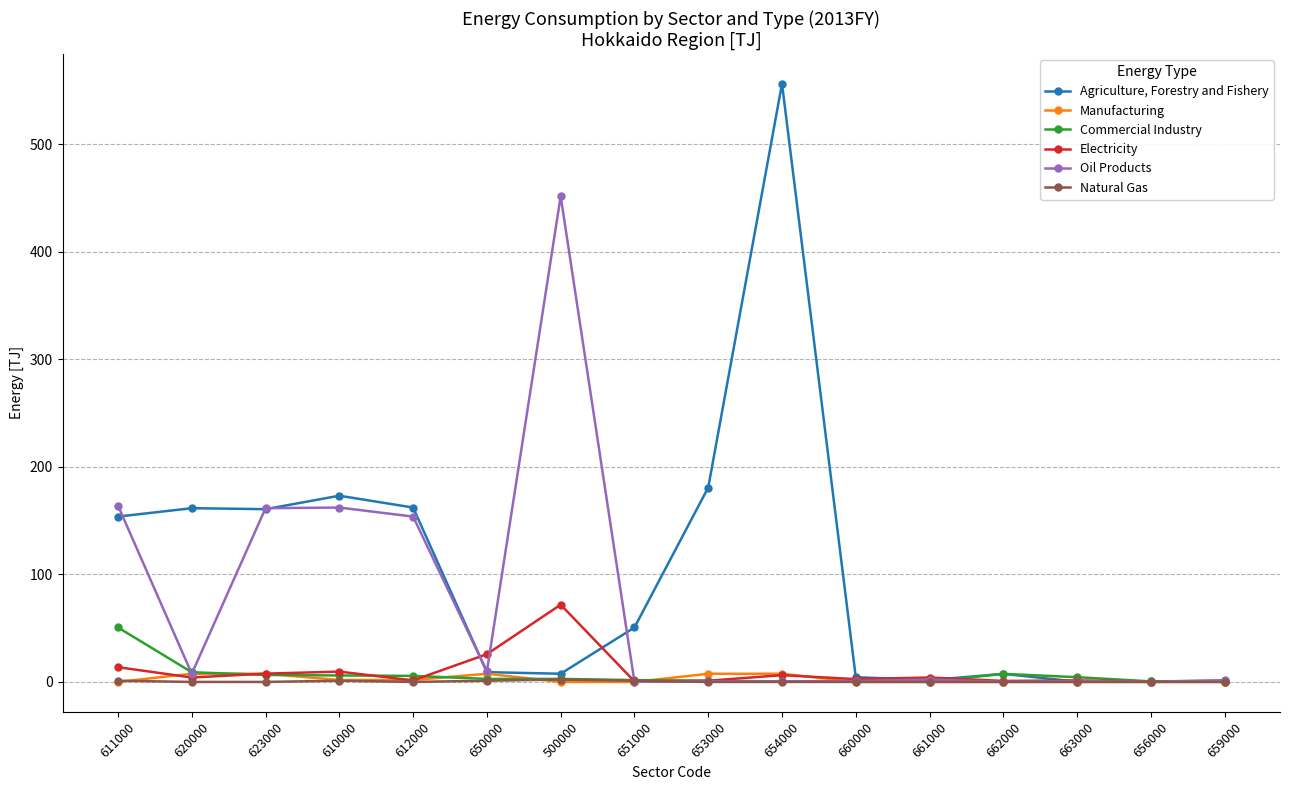

What are all the series names shown in the legend?

Agriculture, Forestry and Fishery, Manufacturing, Commercial Industry, Electricity, Oil Products, Natural Gas